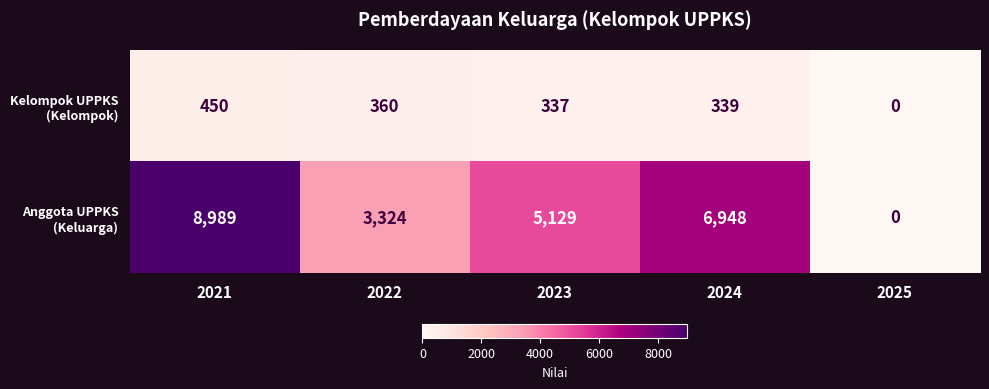

What is the difference between the highest and lowest values at 2021?

8539